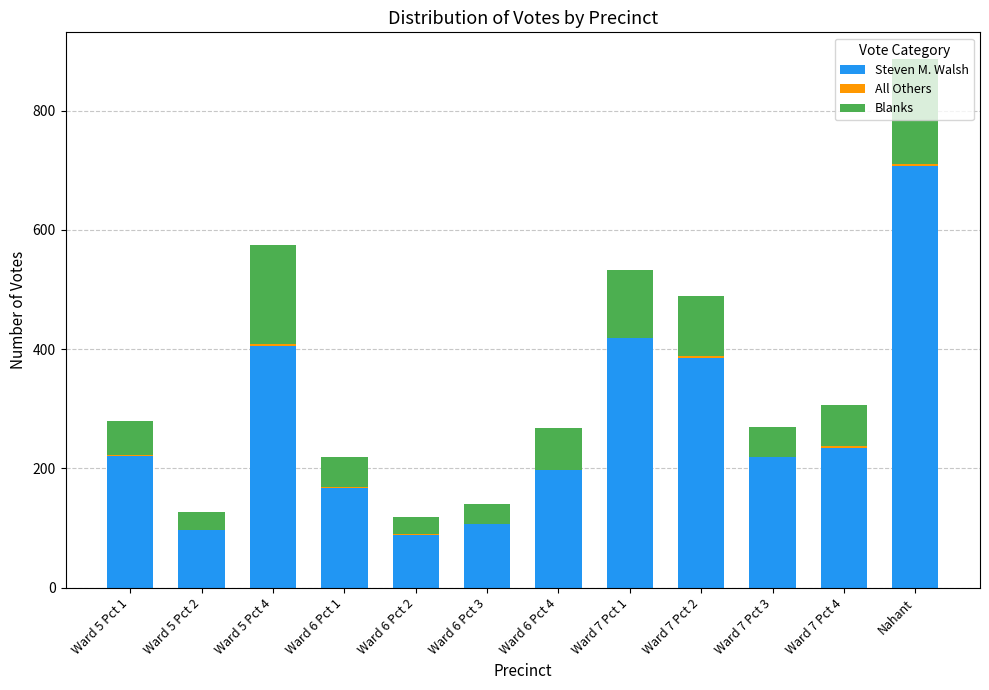

At which category is the sum across all series the highest?

Nahant